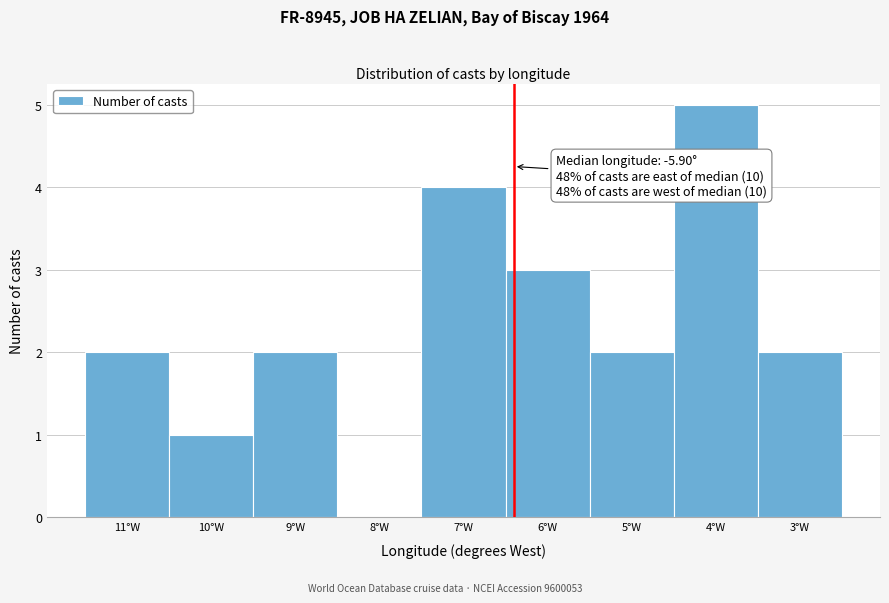

Reading left to right, what are all the values shown in this chart?

11°W=2	10°W=1	9°W=2	8°W=0	7°W=4	6°W=3	5°W=2	4°W=5	3°W=2